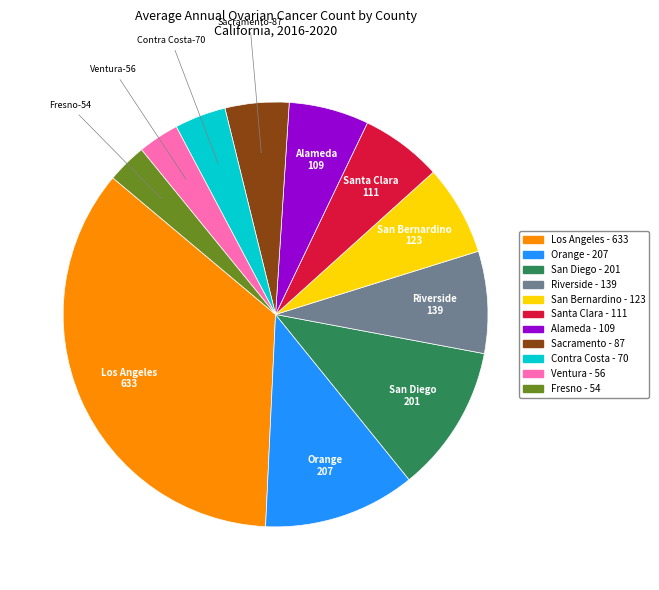

How many segments does this pie chart have?

11